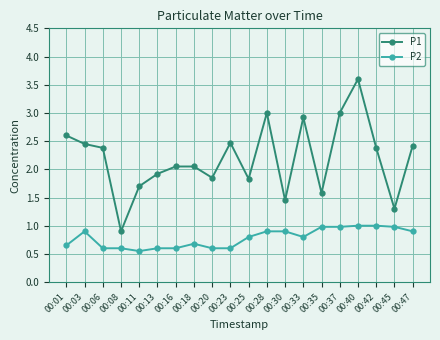

What are all the series names shown in the legend?

P1, P2